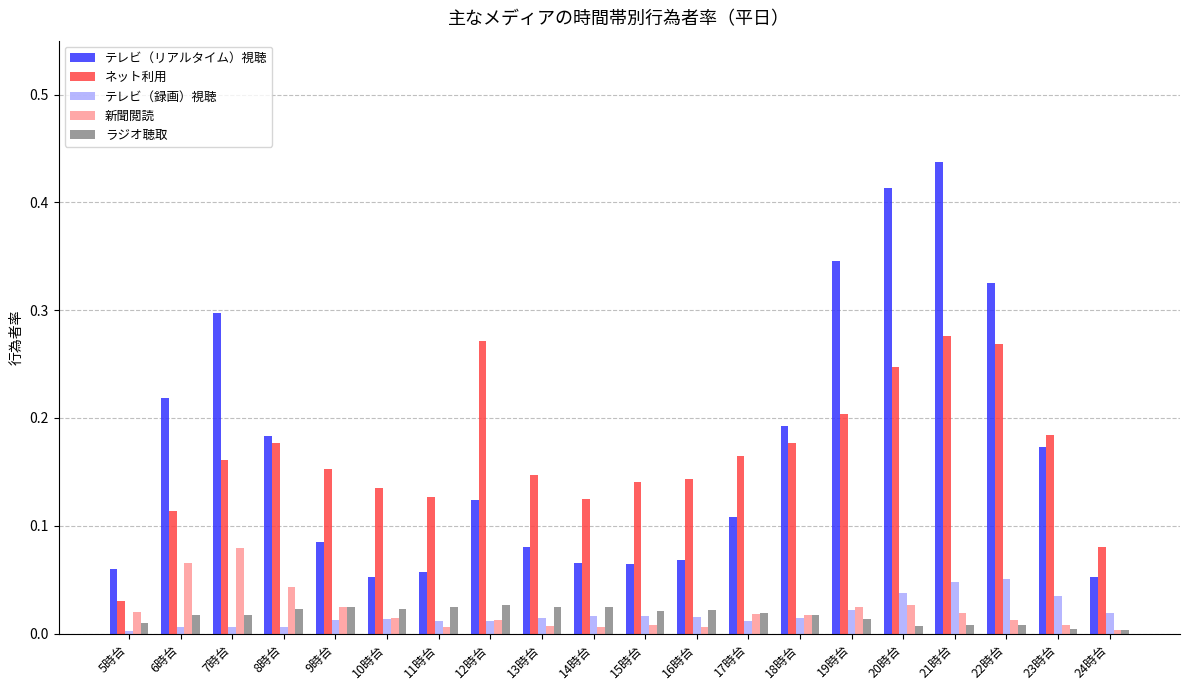

What is the total value across all series at 19時台?

0.6